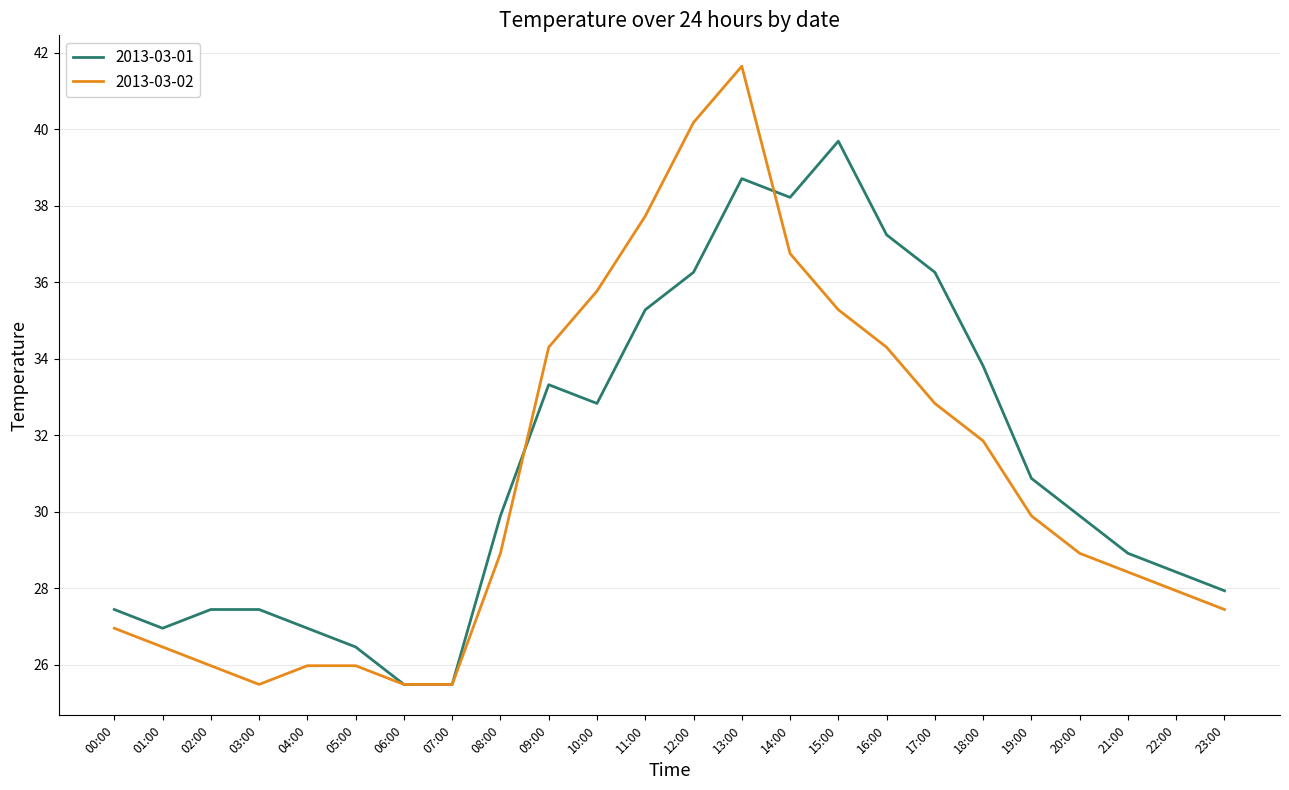

How many lines are shown in the chart?

2